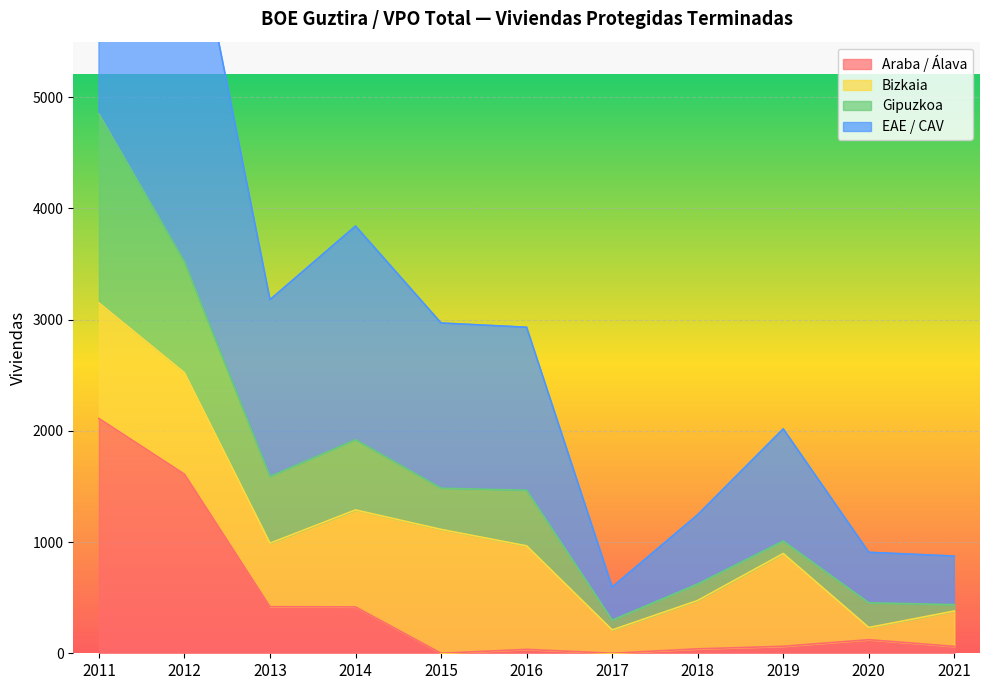

At which label is Araba / Álava closest to 1055?

2012